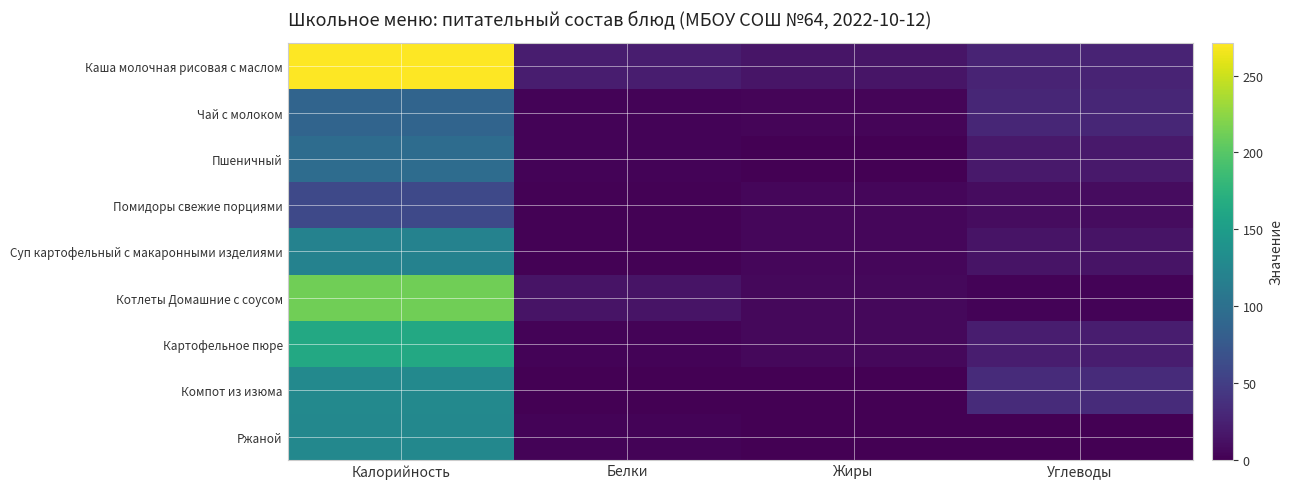

At which category does the chart reach its minimum across all series?

Жиры